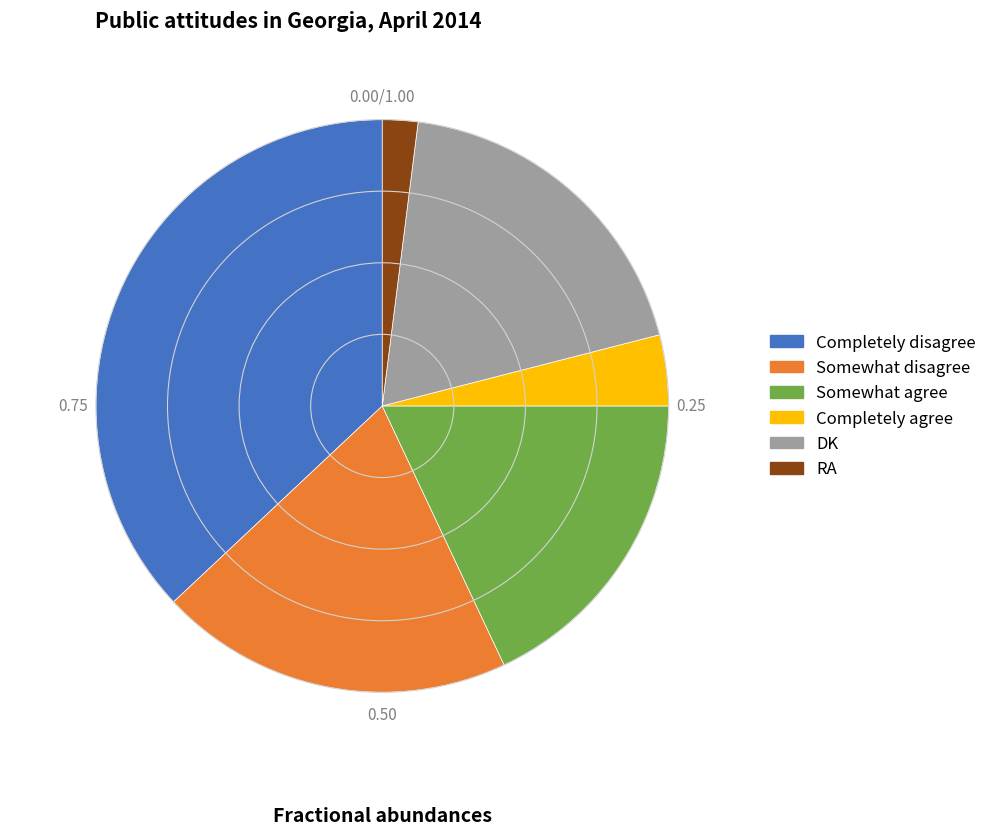

Which has a higher value, Somewhat disagree or Completely agree?

Somewhat disagree